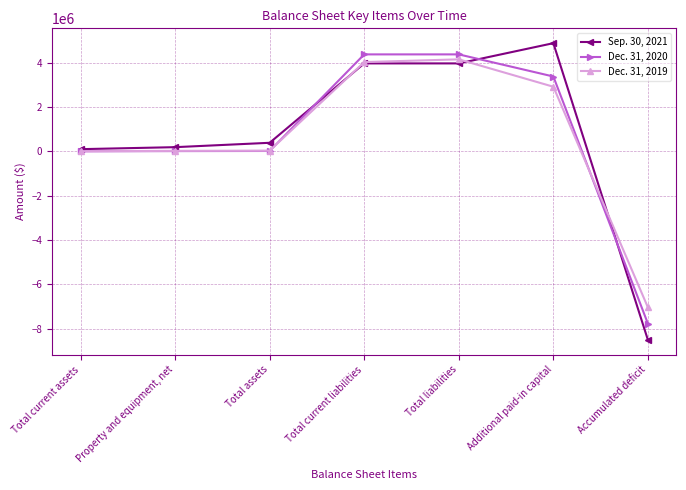

What are all the series names shown in the legend?

Sep. 30, 2021, Dec. 31, 2020, Dec. 31, 2019